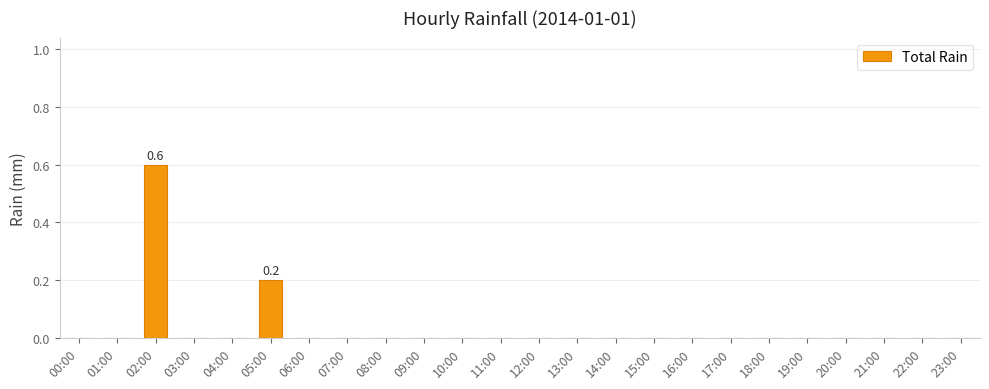

Between 02:00 and 04:00, which is larger?

02:00